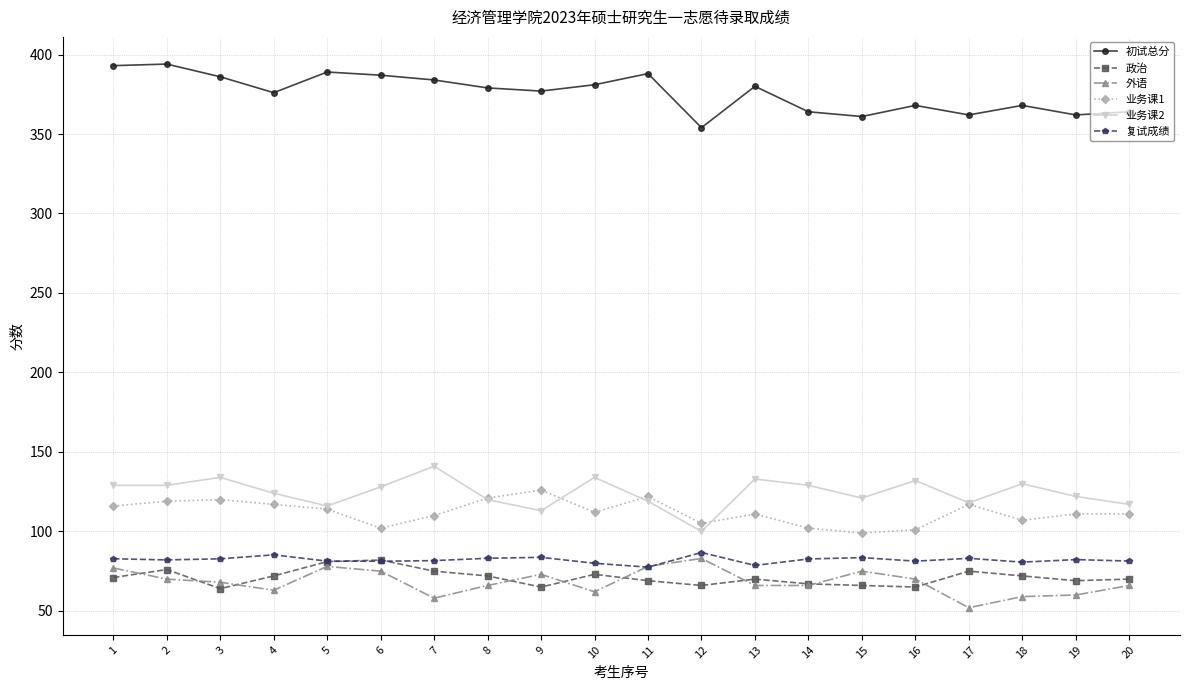

What is the value of the 初试总分 point at the 17th from the left?

362.0